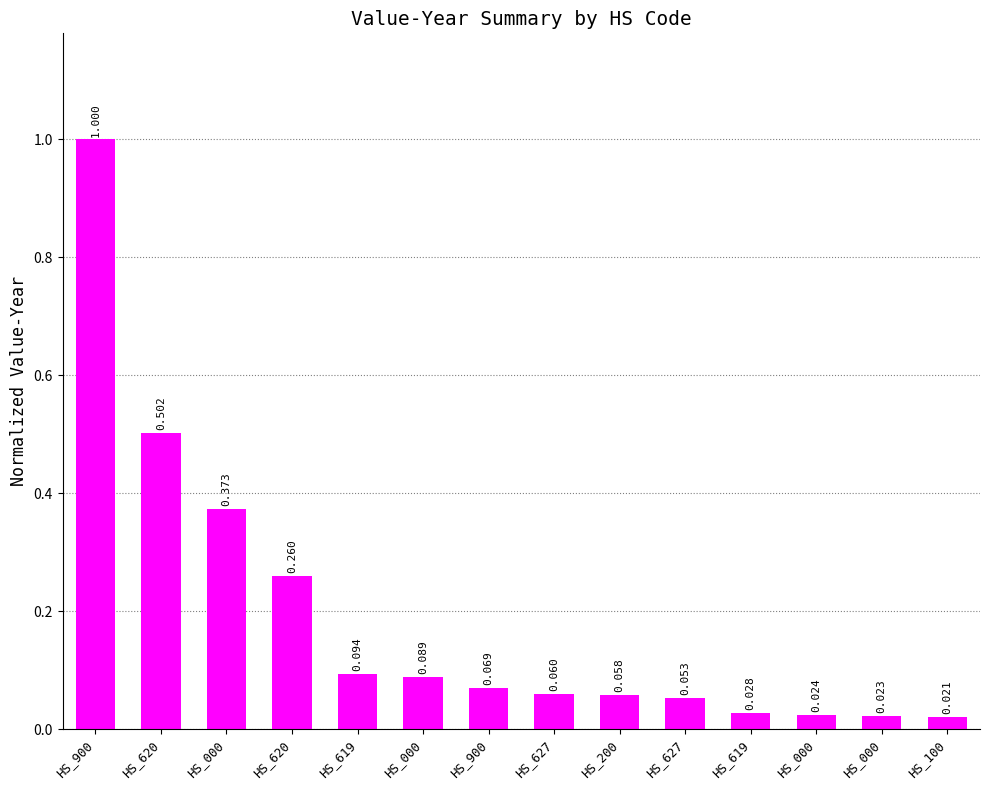

How many data points does each series have?

14